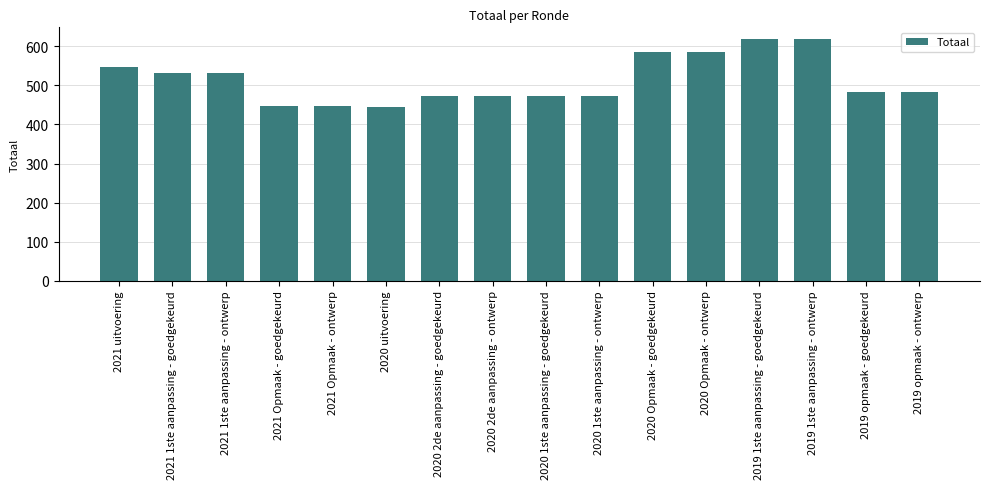

What is the difference between the values at 2020 2de aanpassing - goedgekeurd and 2021 1ste aanpassing - goedgekeurd?

61